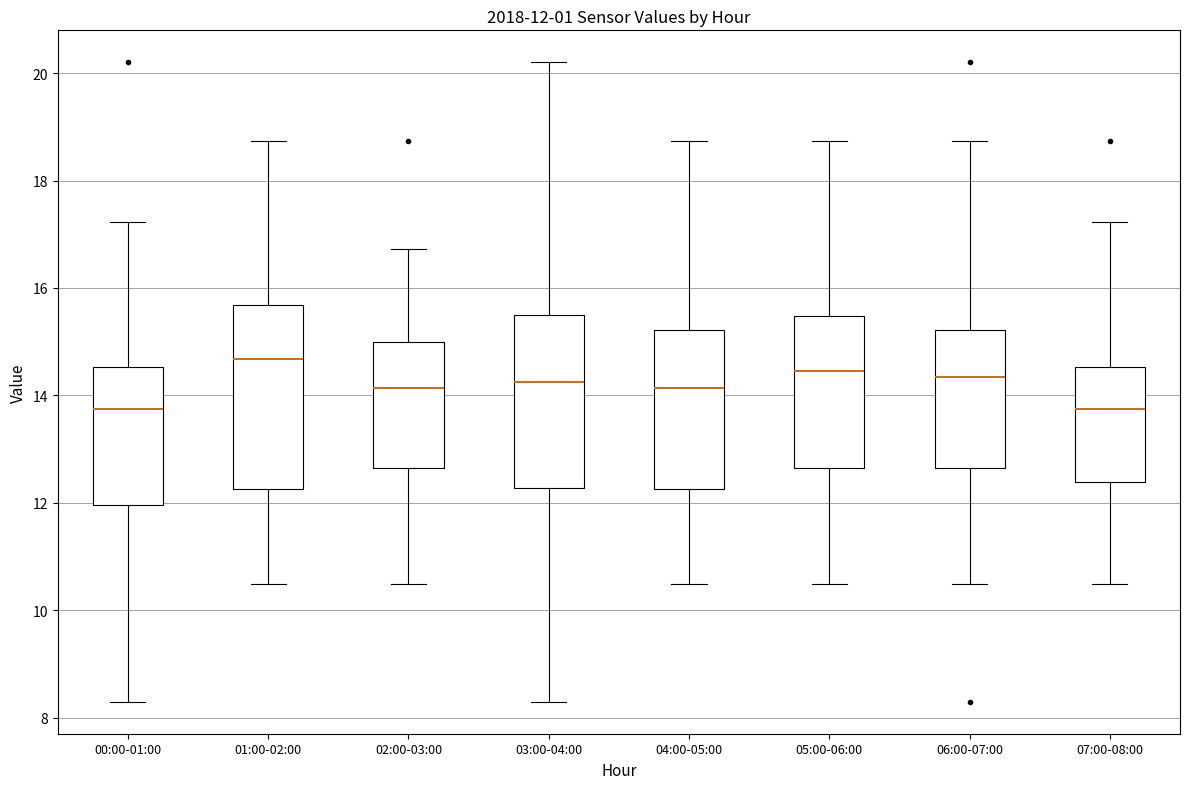

Which box has the highest median line?

01:00-02:00